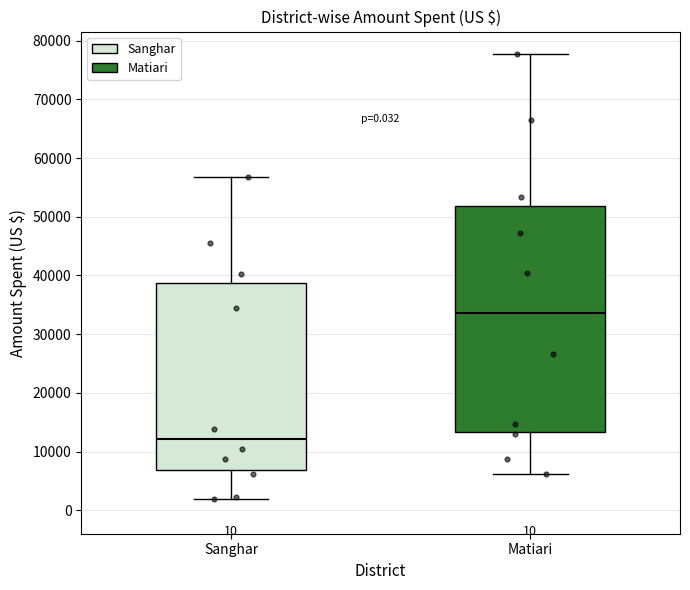

Which box's median line is the highest?

Matiari